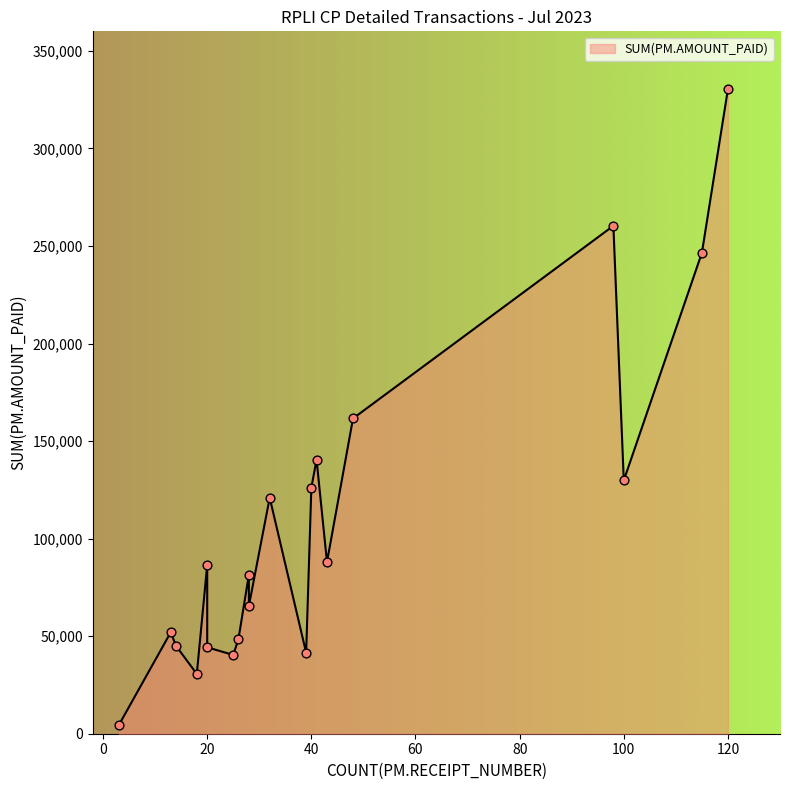

Approximately how many times larger is the value at 14 compared to 32?

0.4